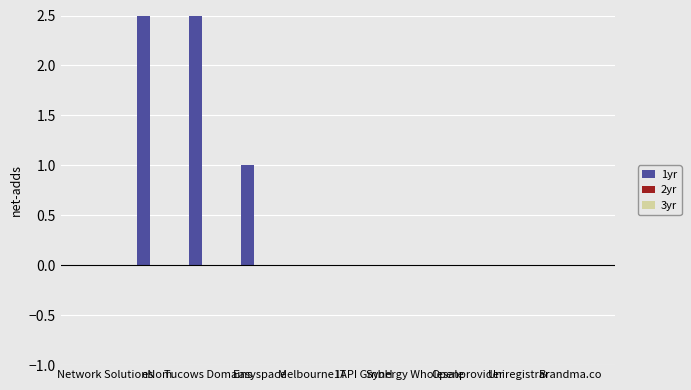

True or false: 2yr has a value of 0 at eNom.

True